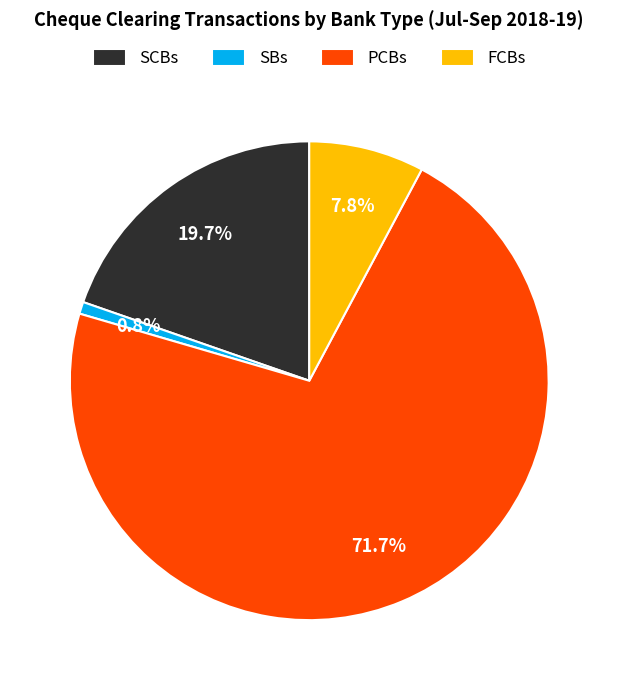

Does any single category account for the majority?

Yes